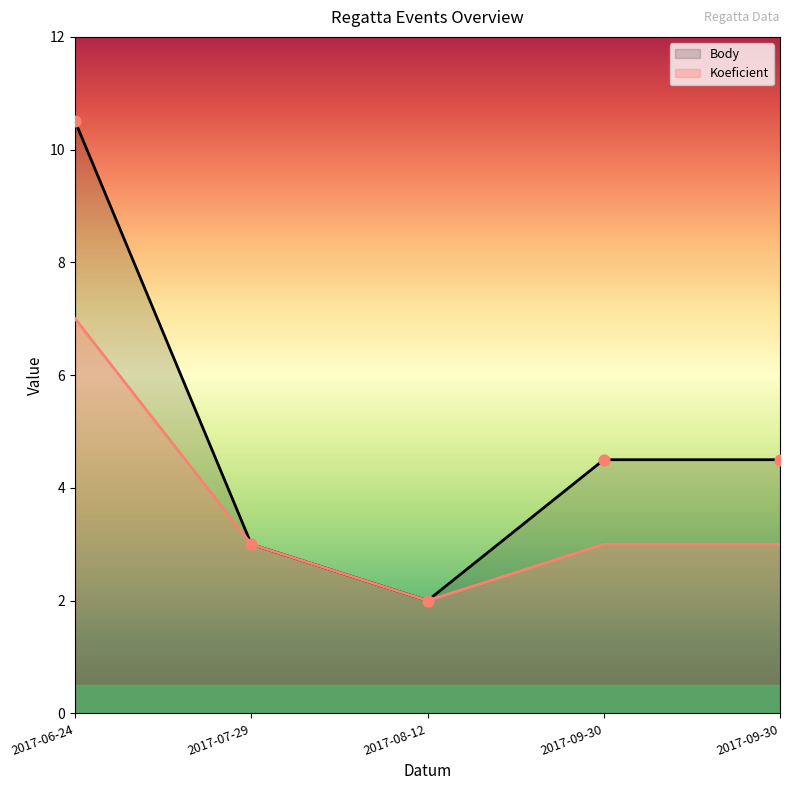

At how many categories does at least one series exceed 7?

1